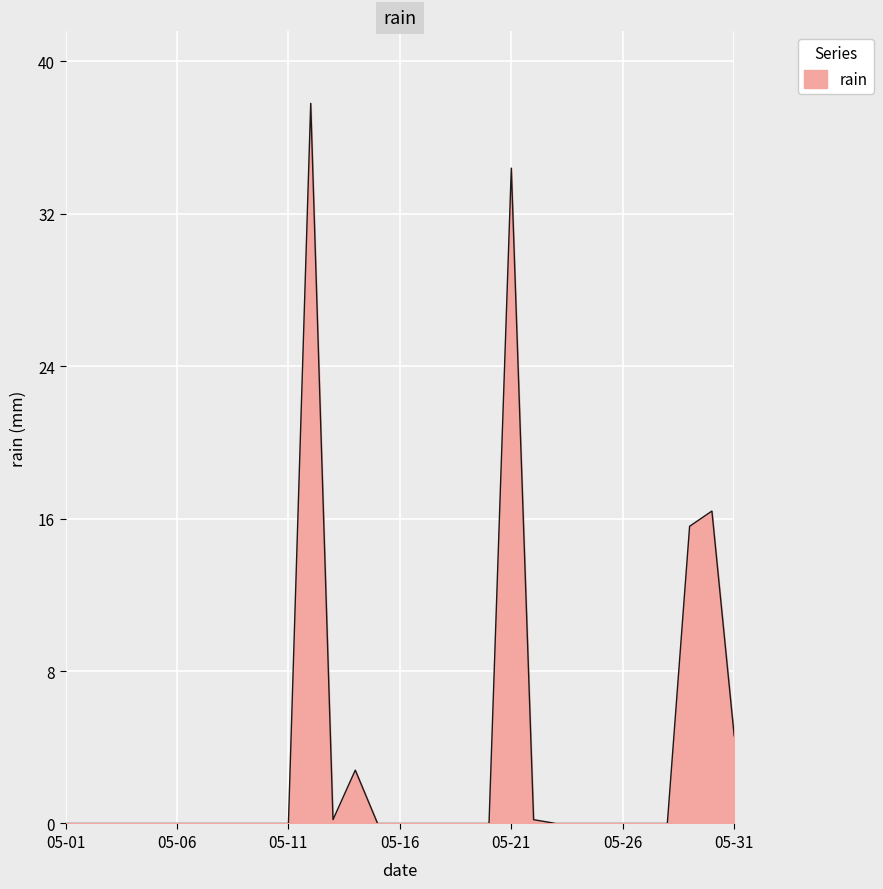

How many lines are shown in the chart?

1